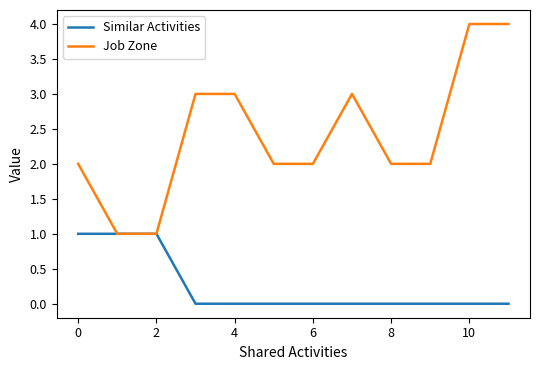

What is the maximum value for Job Zone?

4